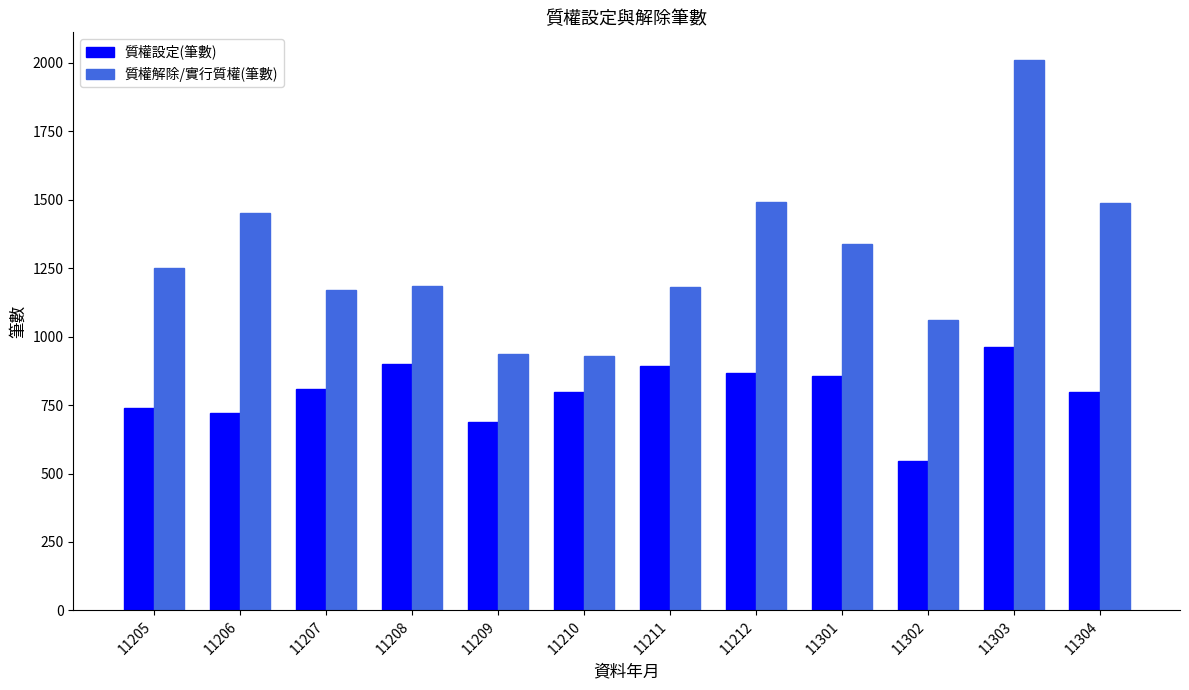

Which category has the highest value across all series?

11303